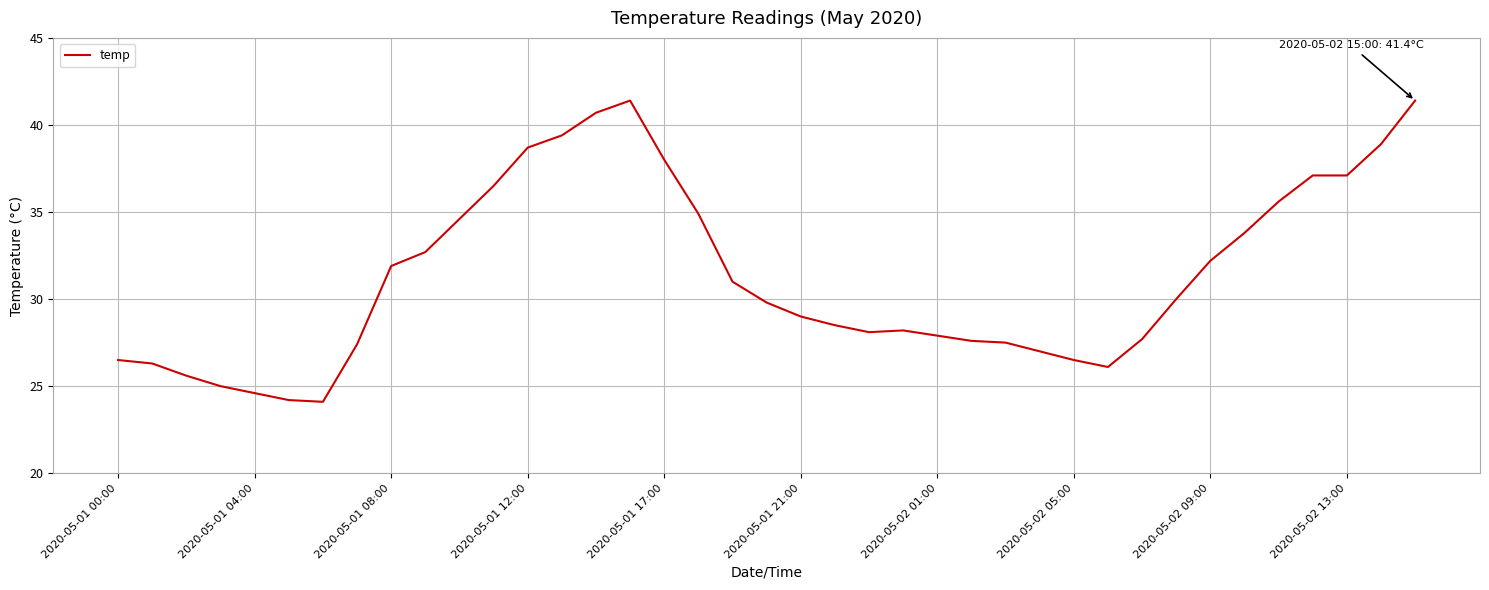

What is the smallest value displayed?

24.1